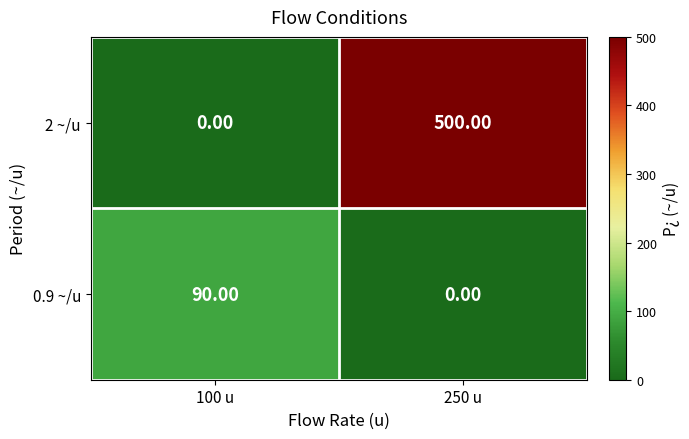

What is the sum of all 2 ~/u values?

500